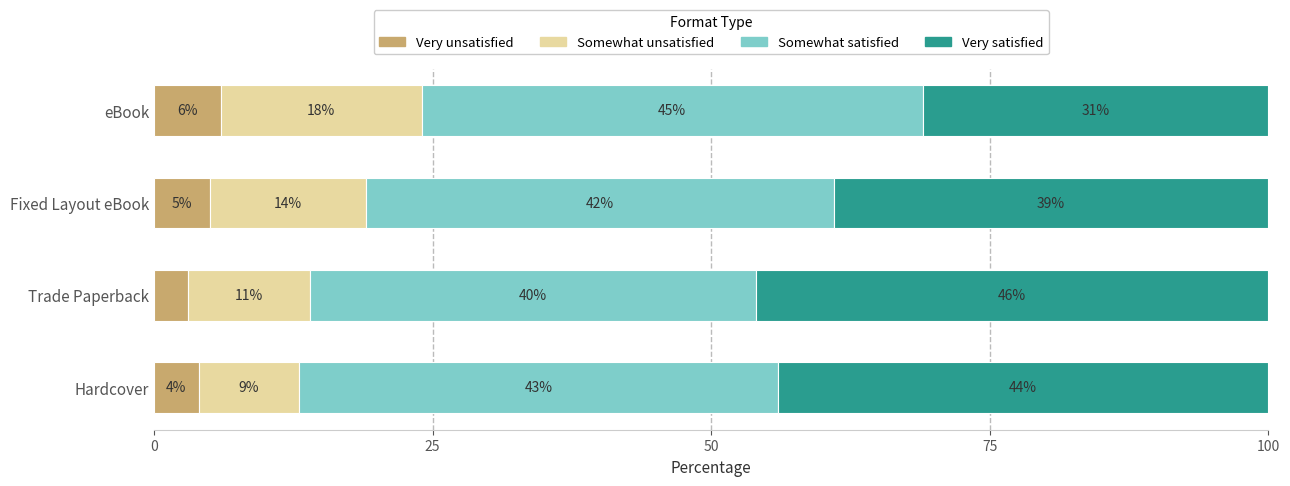

At which label does Very unsatisfied reach its minimum?

Trade Paperback